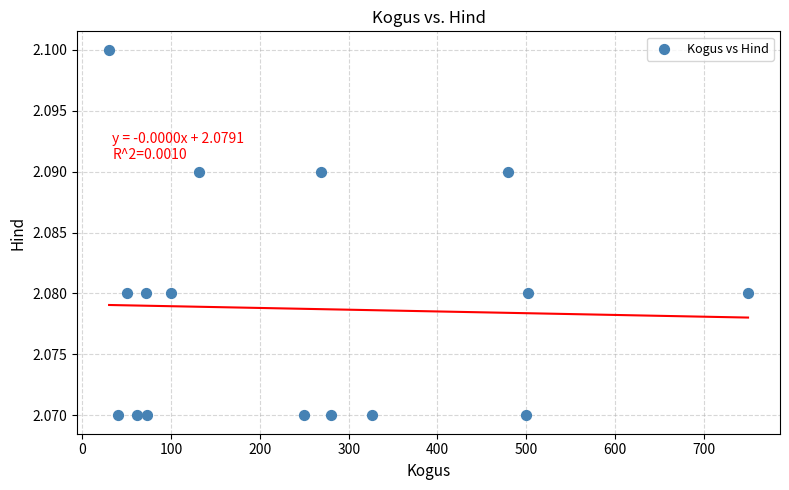

What is the range of X values (max minus min)?

720.0